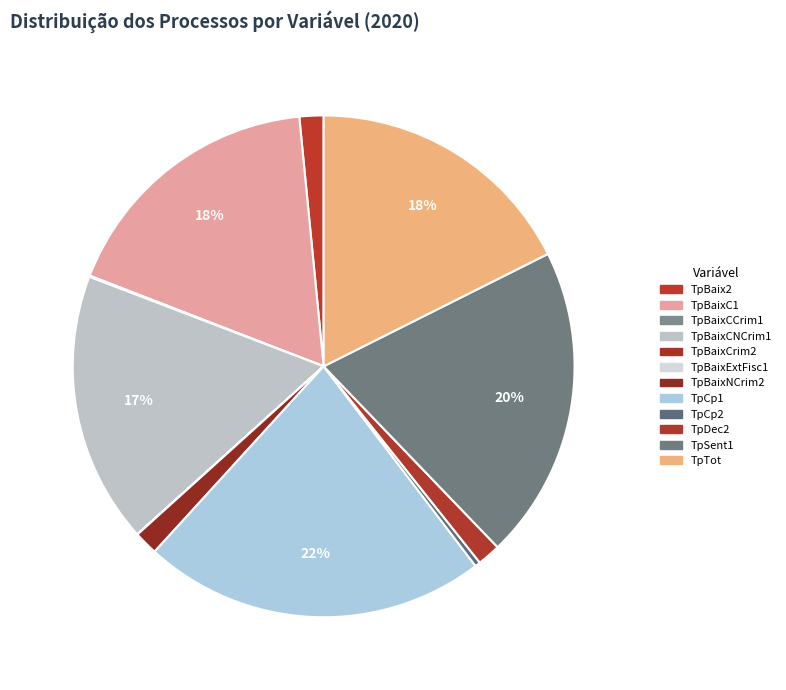

How many slices are in this pie chart?

12